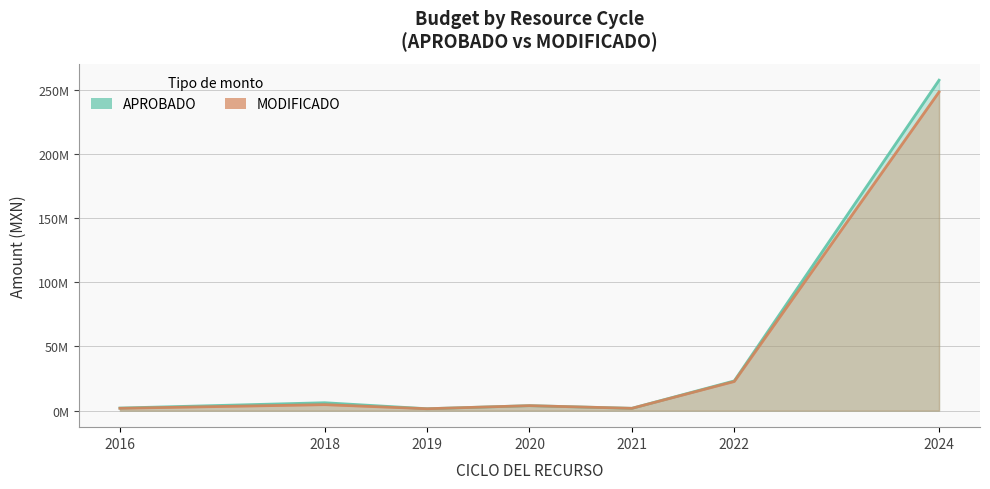

What is the greatest value displayed?

257585742.8